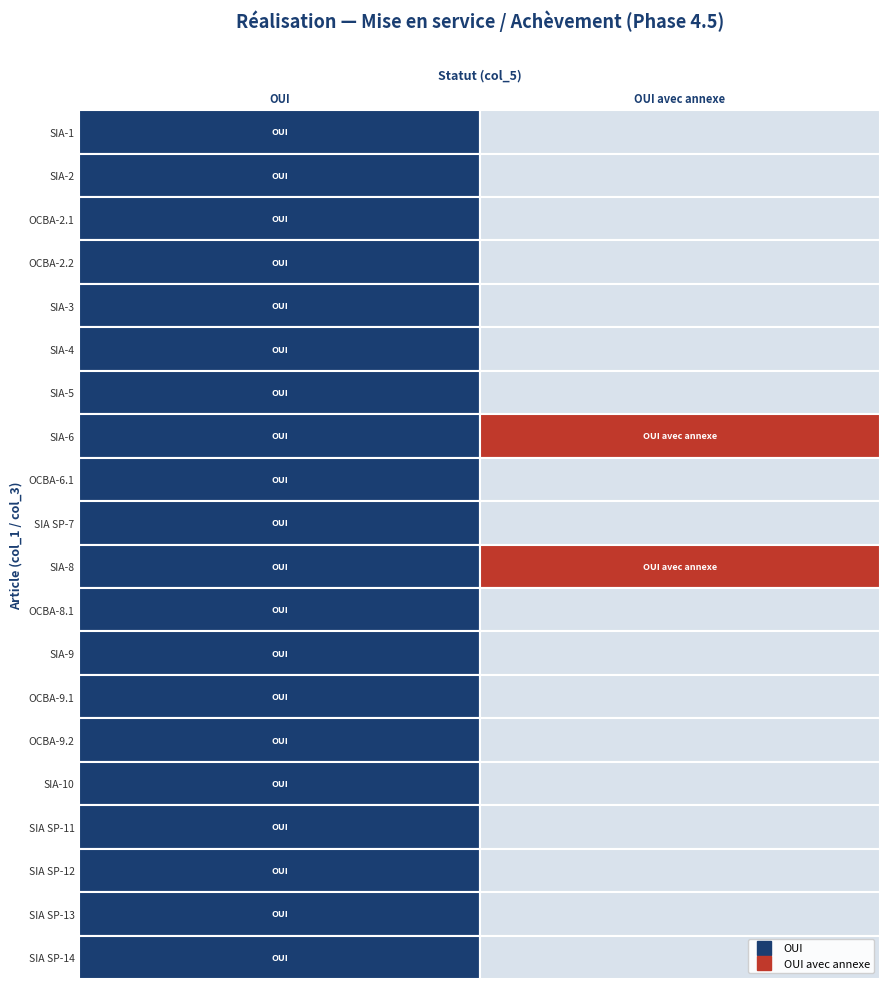

Which series changed the most between 1 and 2?

OUI